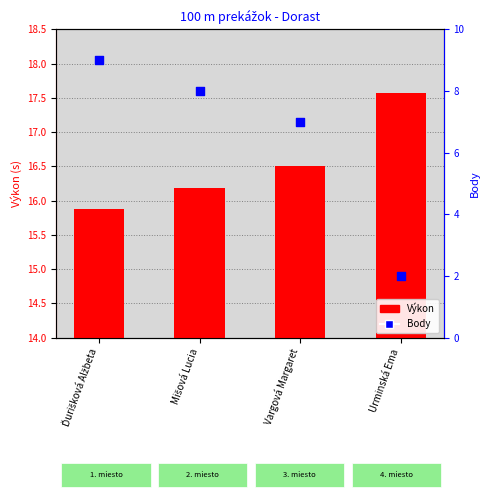

Which series has the largest total across all categories?

Výkon